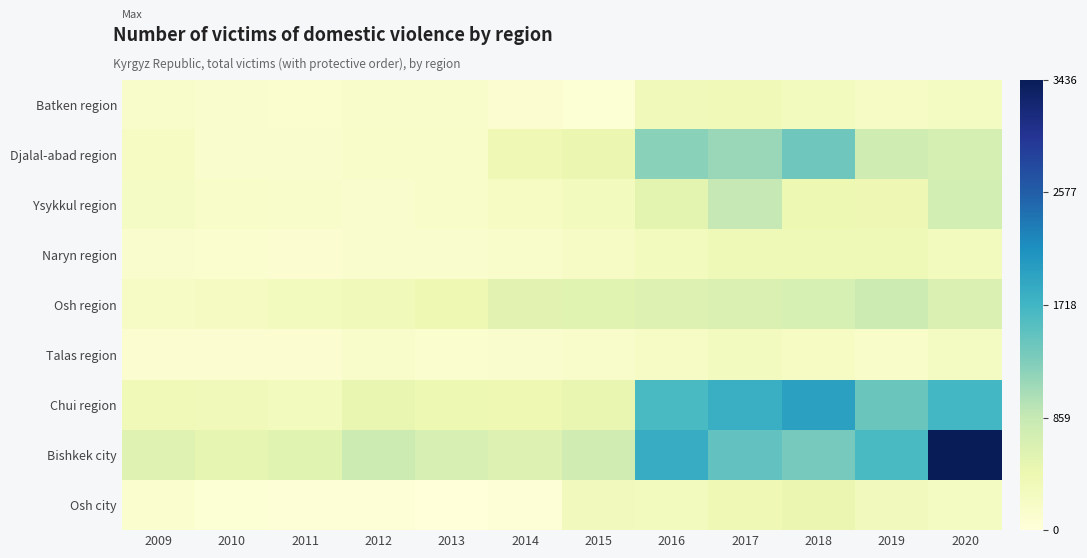

Reading right to left, what are all the values shown in this chart?

Batken region: 2020=250	2019=213	2018=292	2017=358	2016=325	2015=57	2014=91	2013=159	2012=161	2011=114	2010=128	2009=155
Djalal-abad region: 2020=701	2019=777	2018=1401	2017=1132	2016=1229	2015=455	2014=384	2013=180	2012=180	2011=138	2010=125	2009=231
Ysykkul region: 2020=723	2019=402	2018=426	2017=868	2016=546	2015=306	2014=241	2013=183	2012=133	2011=155	2010=171	2009=226
Naryn region: 2020=299	2019=372	2018=373	2017=369	2016=293	2015=212	2014=156	2013=129	2012=135	2011=103	2010=108	2009=127
Osh region: 2020=647	2019=796	2018=689	2017=657	2016=618	2015=575	2014=562	2013=403	2012=345	2011=306	2010=260	2009=204
Talas region: 2020=247	2019=186	2018=232	2017=271	2016=206	2015=161	2014=128	2013=120	2012=152	2011=106	2010=95	2009=103
Chui region: 2020=1700	2019=1429	2018=1968	2017=1794	2016=1659	2015=488	2014=410	2013=427	2012=472	2011=295	2010=342	2009=352
Bishkek city: 2020=3436	2019=1654	2018=1352	2017=1489	2016=1830	2015=757	2014=610	2013=678	2012=794	2011=565	2010=506	2009=586
Osh city: 2020=251	2019=316	2018=445	2017=385	2016=299	2015=322	2014=37	2013=2	2012=43	2011=27	2010=54	2009=109